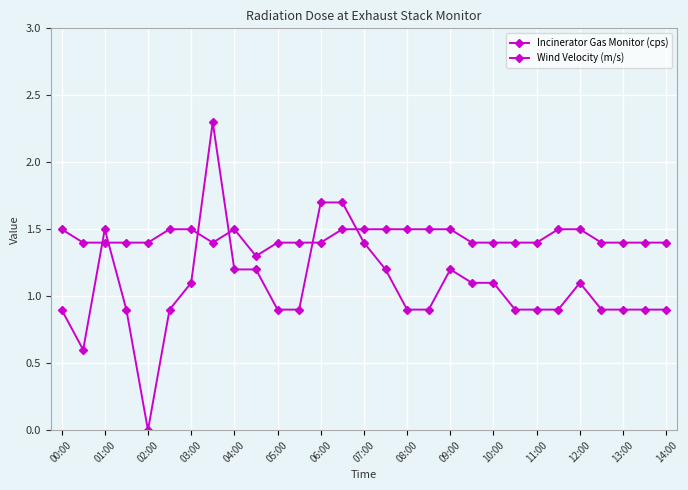

Does the chart have visible grid lines?

Yes